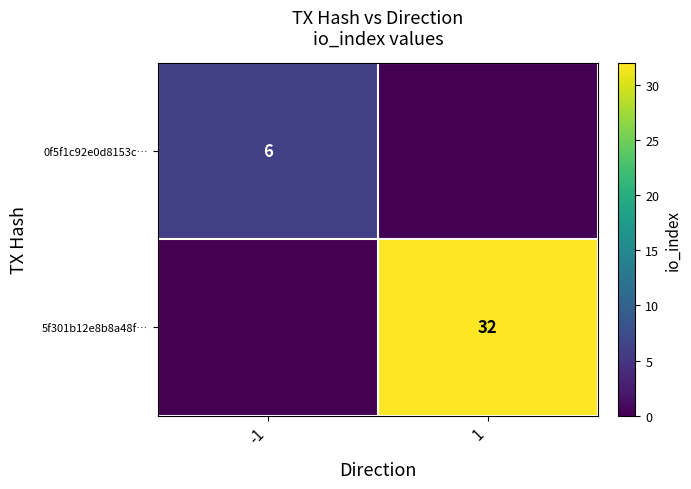

Count the number of data series in this chart.

2